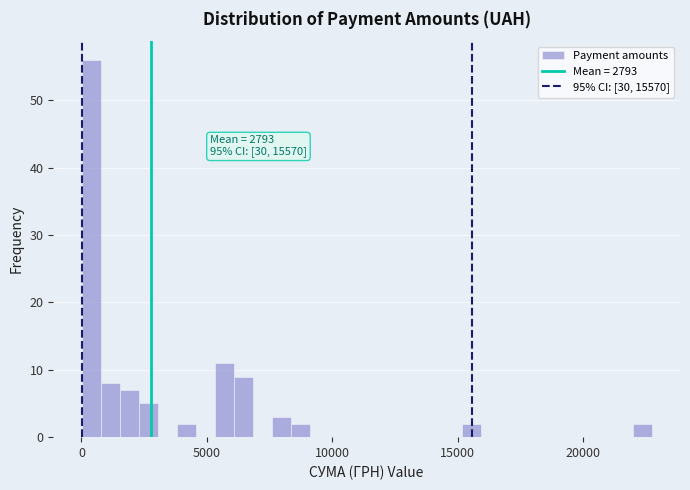

Read against the x-axis, roughly where is the centre of the tallest bar?

500